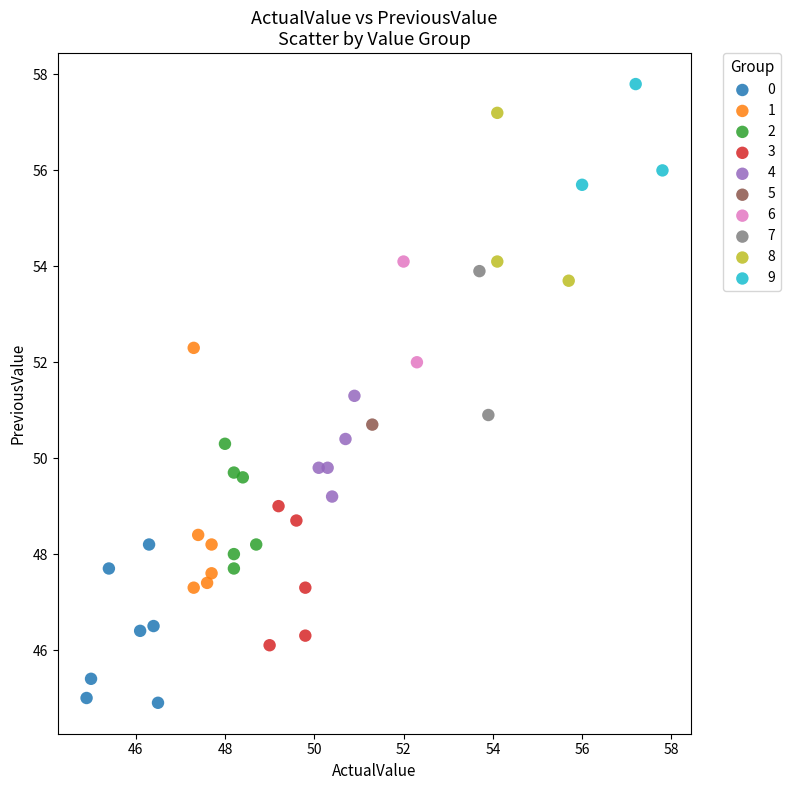

What are all the series names shown in the legend?

0, 1, 2, 3, 4, 5, 6, 7, 8, 9